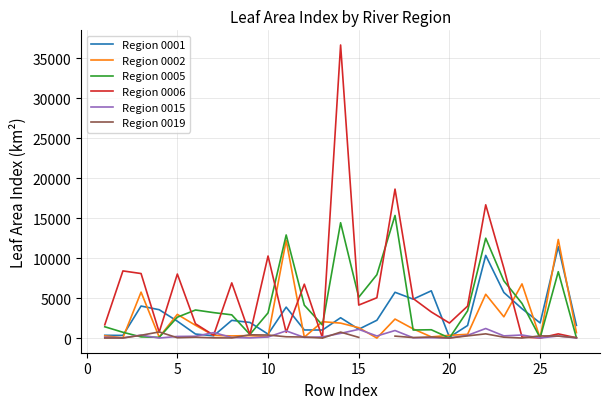

What is the maximum value for Region 0001?

11437.0